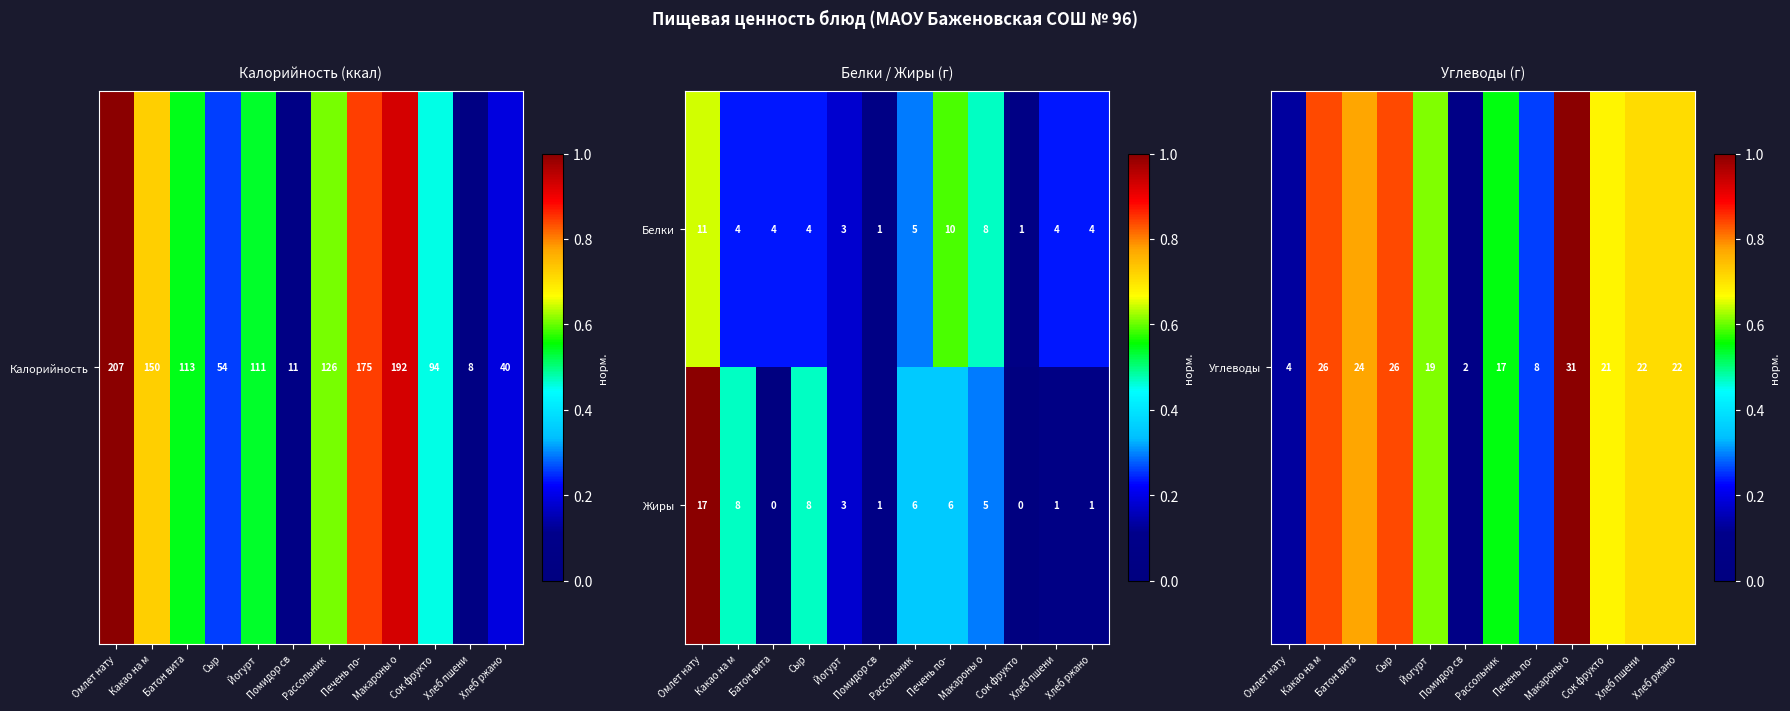

What is the highest value of the Жиры series?

17